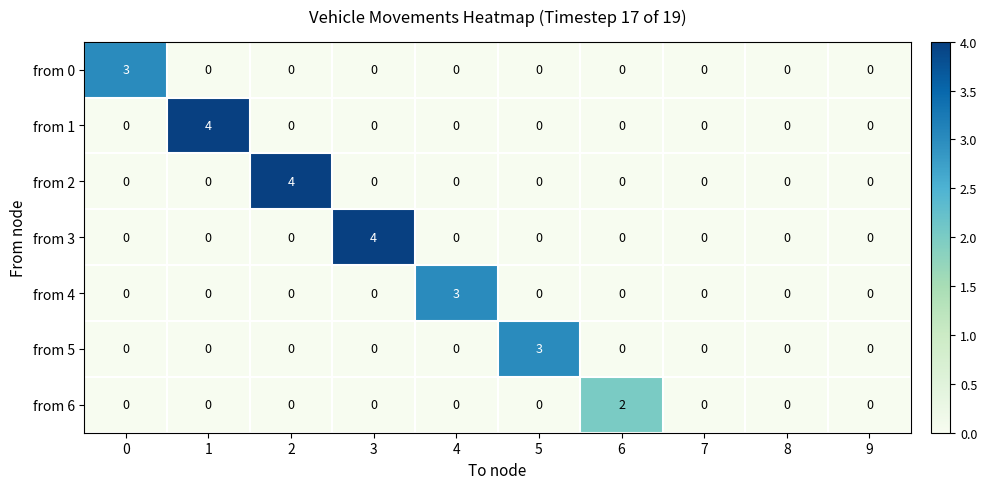

How many distinct data groups are displayed?

7